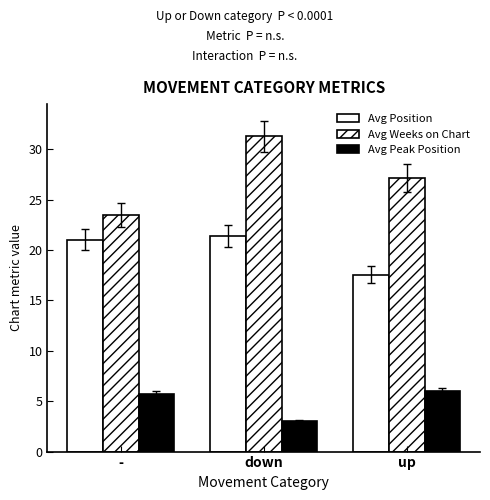

What is the average value of the Avg Position series?

20.0